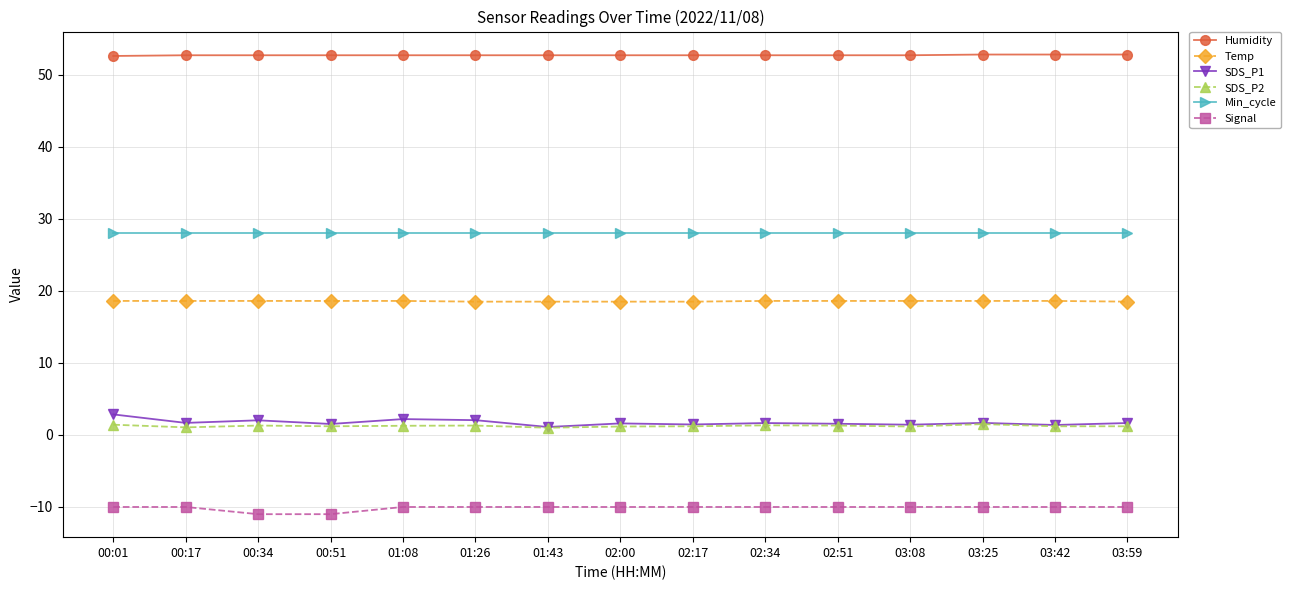

True or false: SDS_P1 has more than 0 points higher than both neighbors.

True